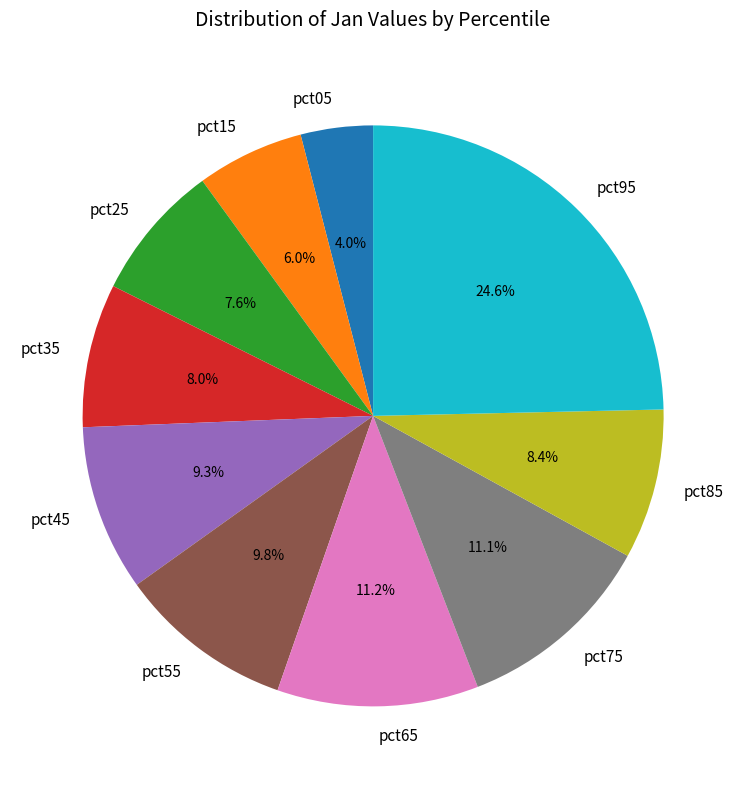

Which category has the biggest portion of the pie?

pct95